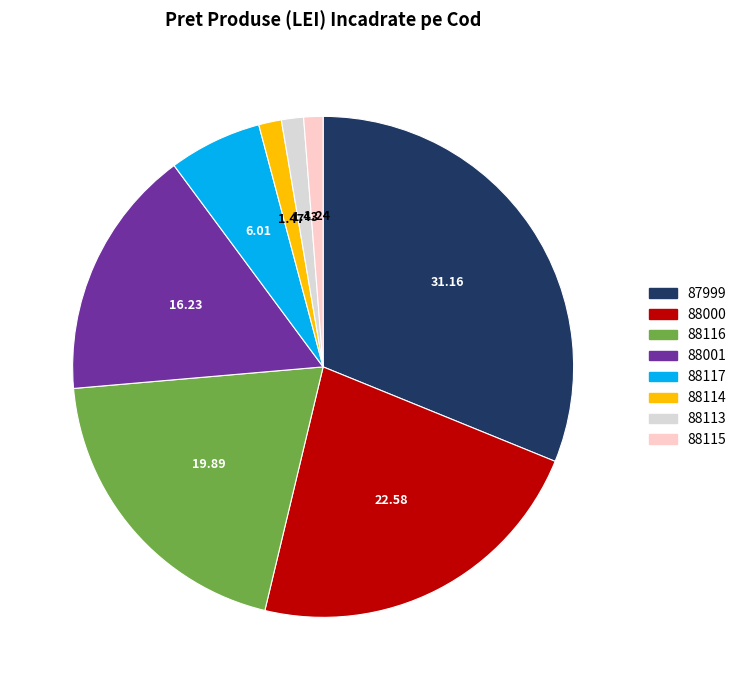

Between 88115 and 88000, which is larger?

88000